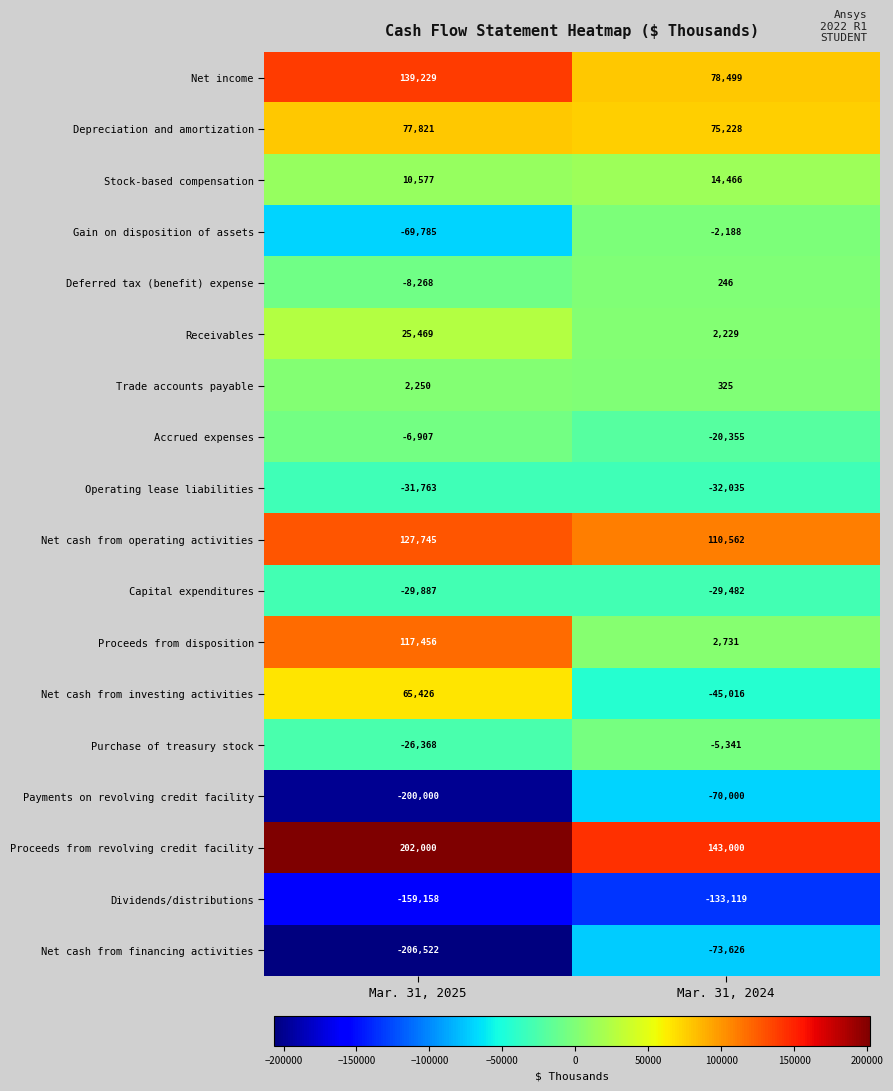

True or false: Net income has a value of 139229 at Mar. 31, 2025.

True